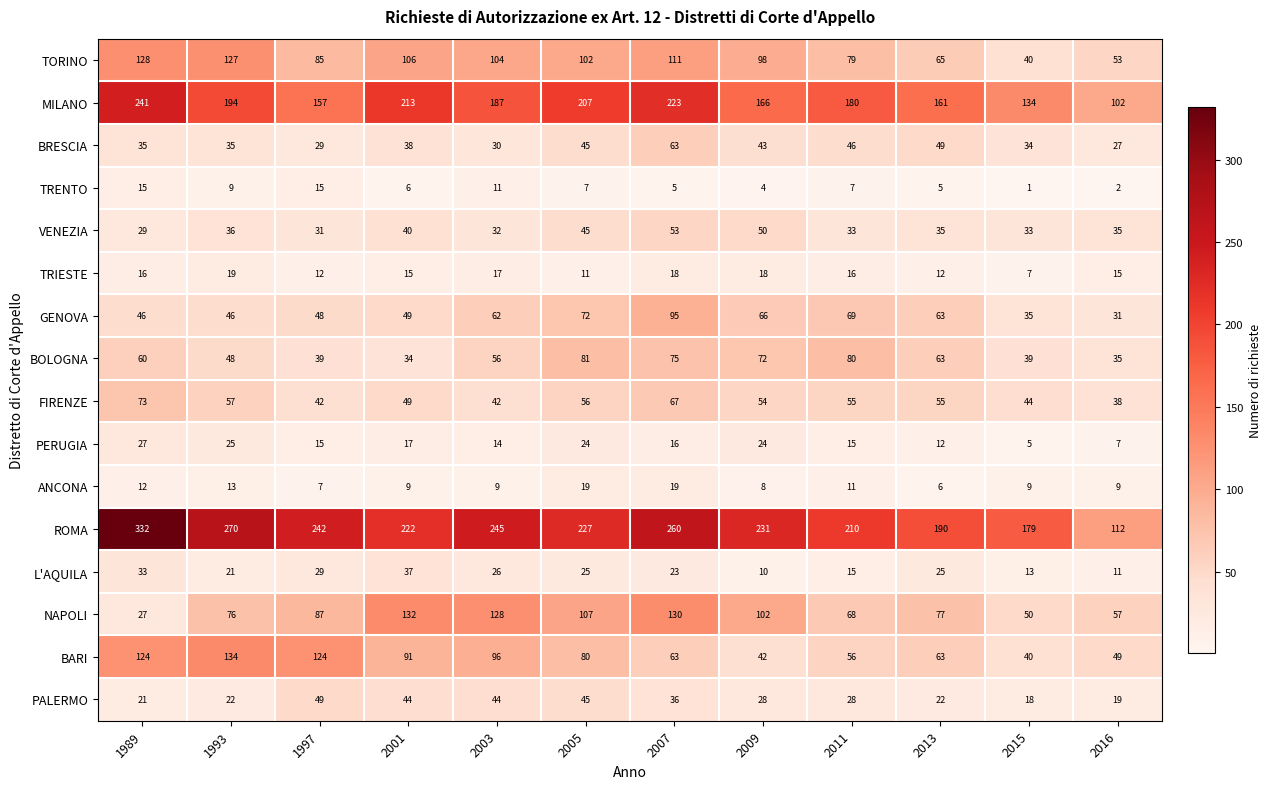

Which series has the widest spread of values?

ROMA